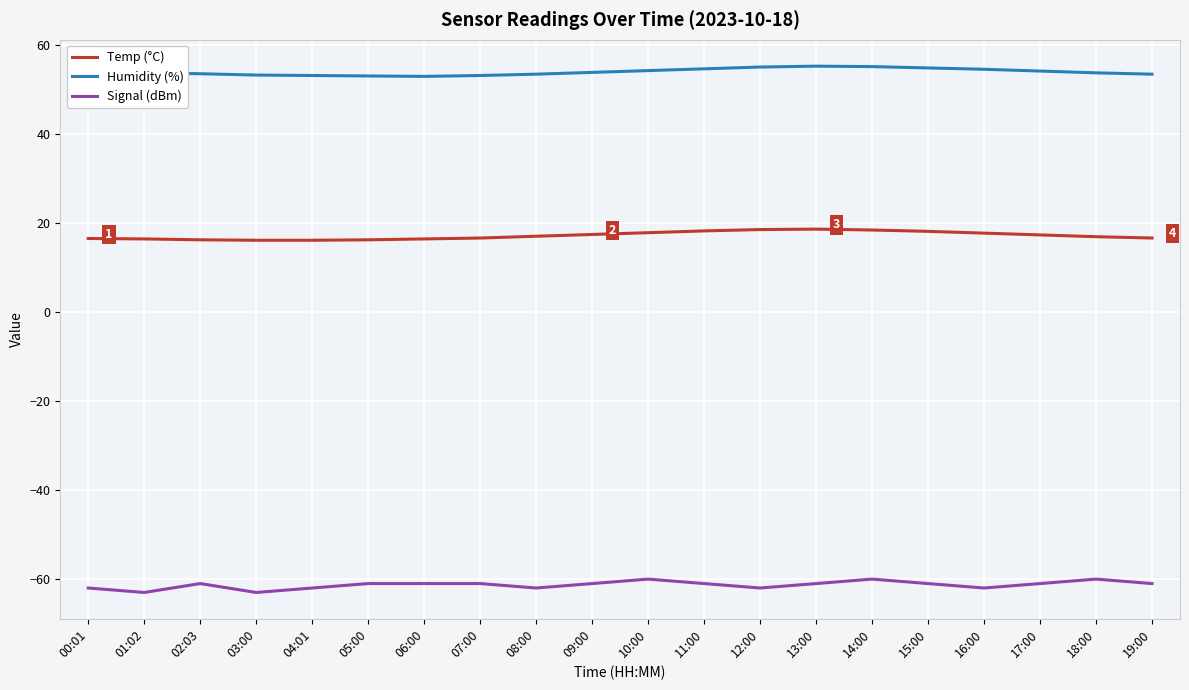

Read the Humidity (%) value at 12:00.

55.0